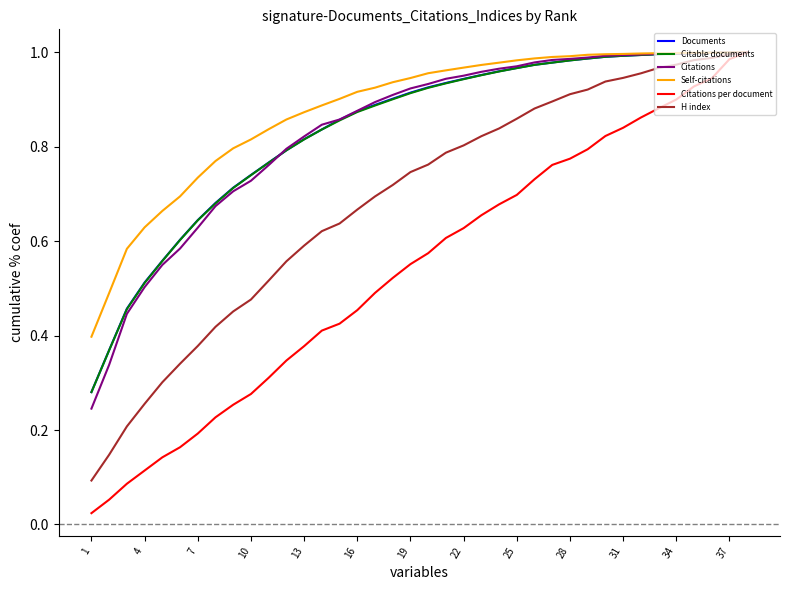

Which series has the widest spread of values?

Citations per document